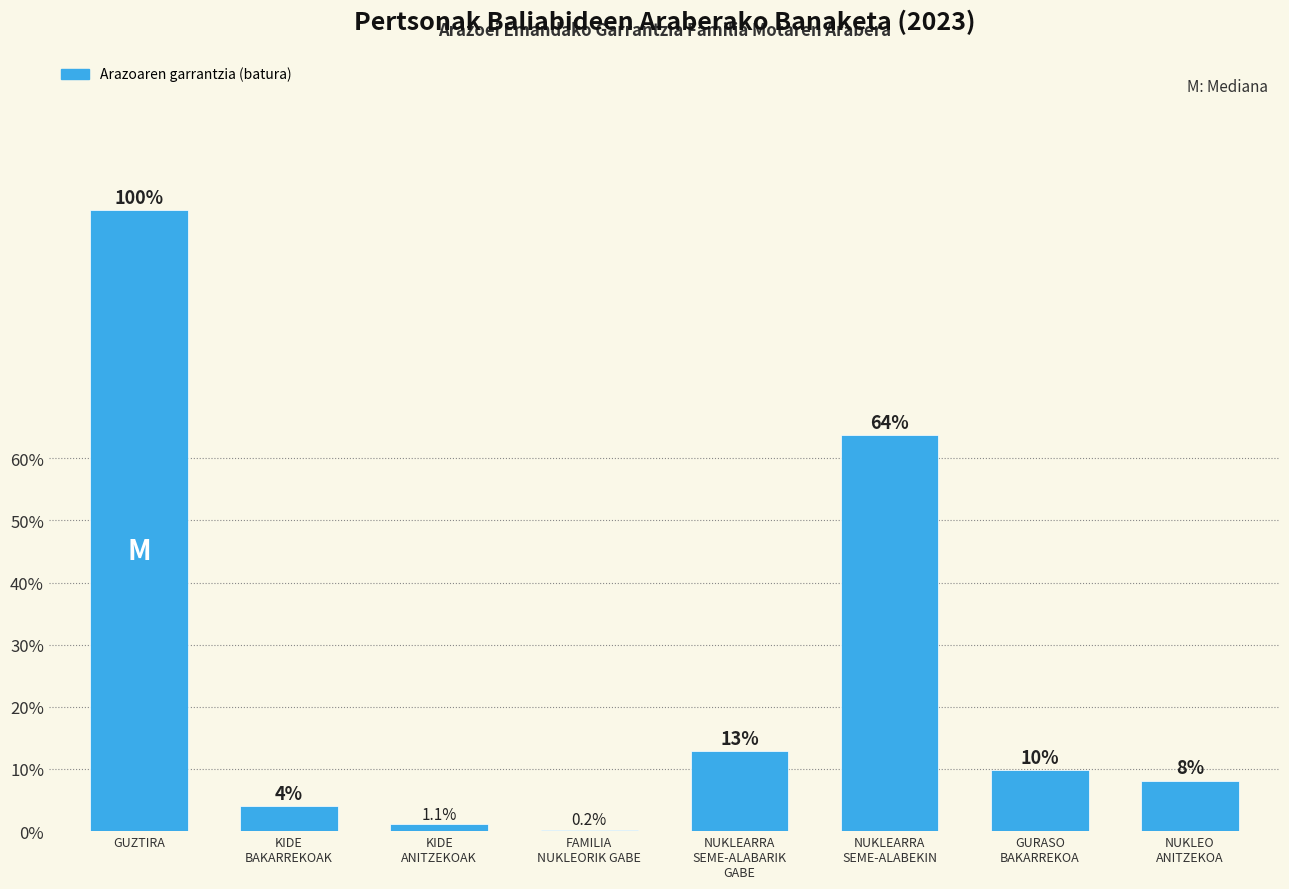

What is the sum of all values?

200.0